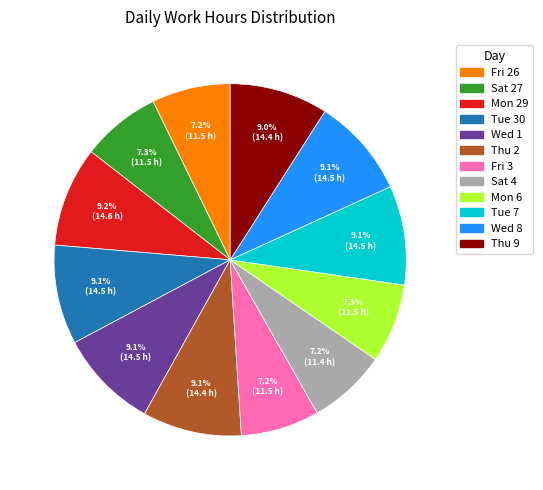

Do Thu 9 and Thu 2 together represent more than half of the pie?

No